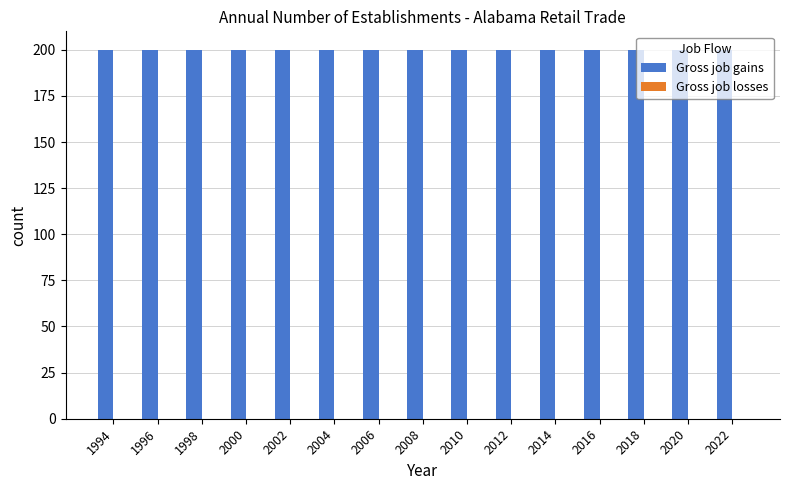

Reading left to right, what are all the values shown in this chart?

Gross job gains: 1994=200	1996=200	1998=200	2000=200	2002=200	2004=200	2006=200	2008=200	2010=200	2012=200	2014=200	2016=200	2018=200	2020=200	2022=200
Gross job losses: 1994=0	1996=0	1998=0	2000=0	2002=0	2004=0	2006=0	2008=0	2010=0	2012=0	2014=0	2016=0	2018=0	2020=0	2022=0